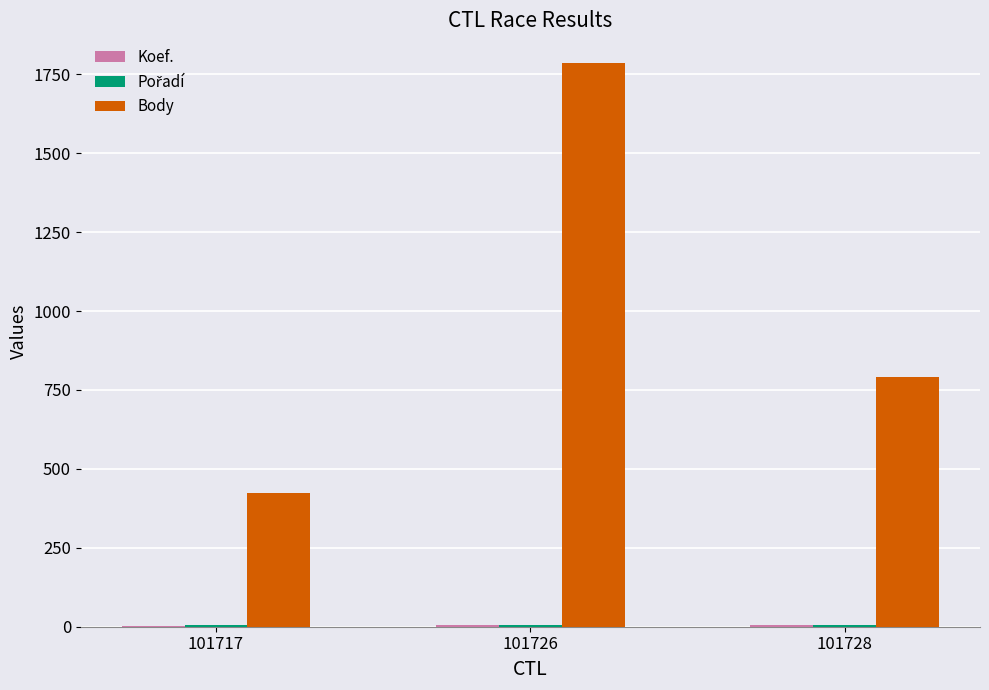

At which category does the chart reach its peak across all series?

101726